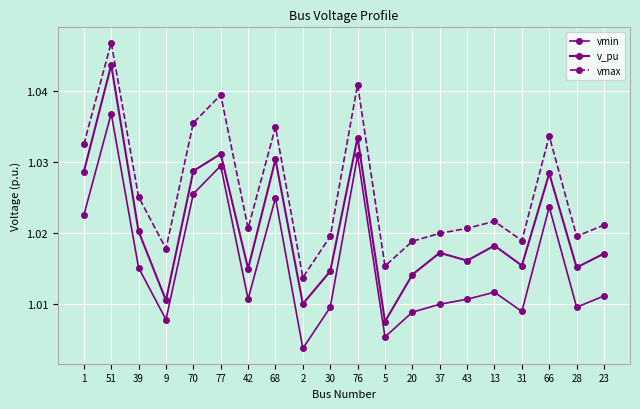

How many data points does each series have?

20